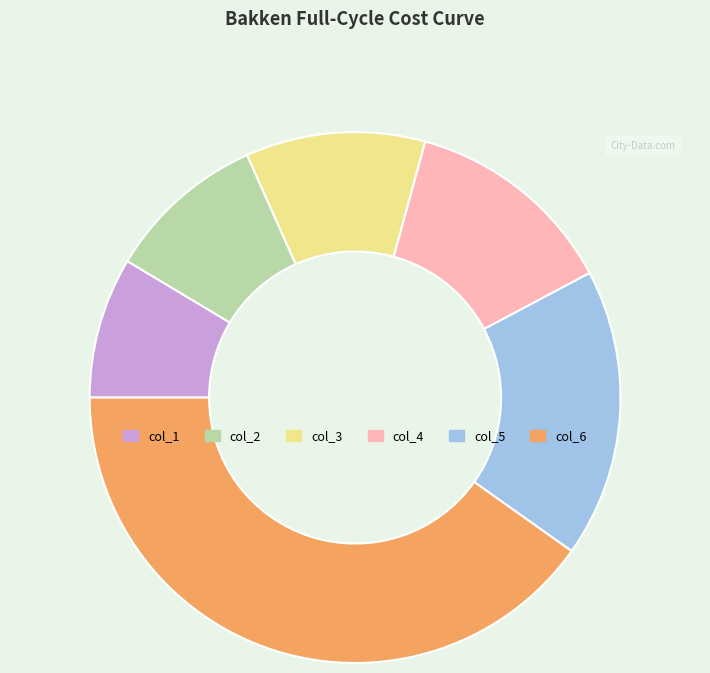

The col_2 slice represents 21% of the pie. True or false?

False